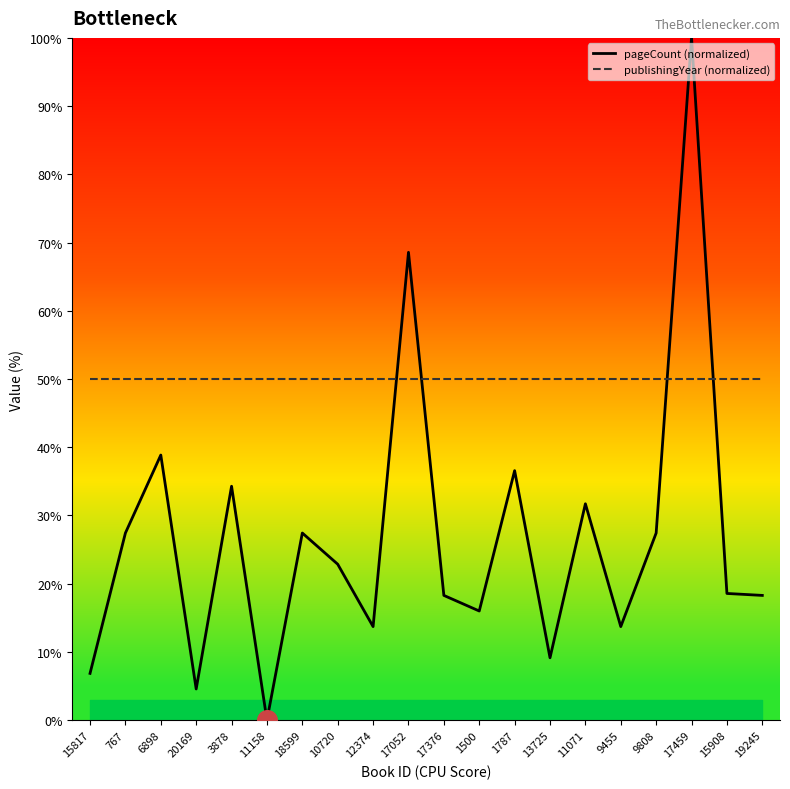

Which series has the largest total across all categories?

publishingYear (normalized)